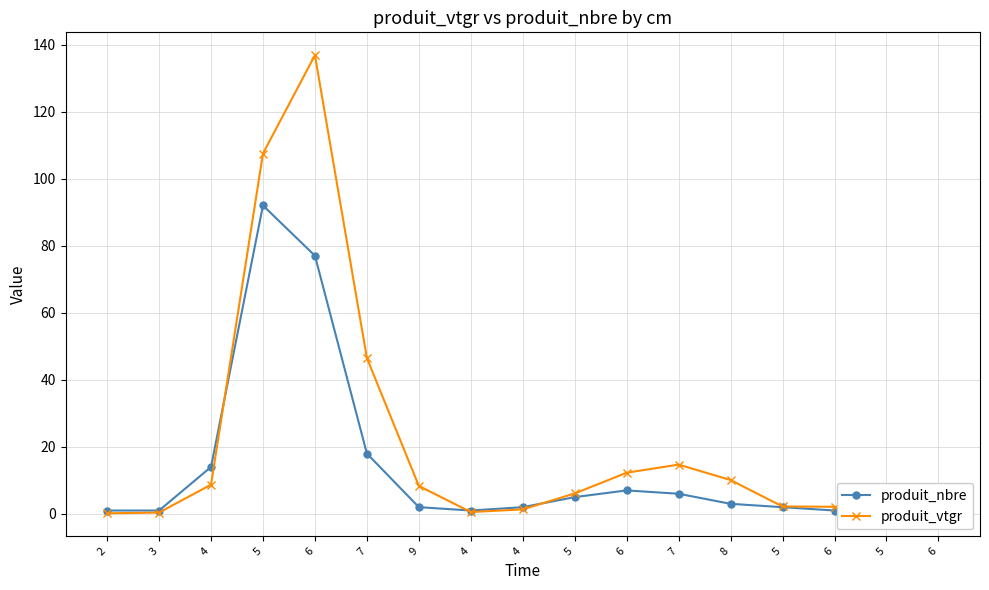

What is the value of the produit_nbre point at the 17th from the left?

77.0